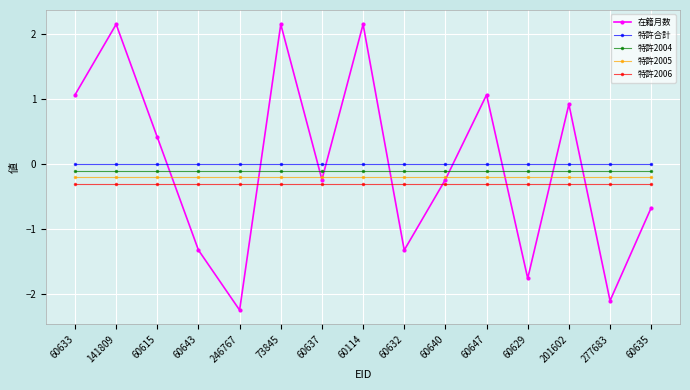

Between 60643 and 201602, which series saw the biggest shift?

在籍月数